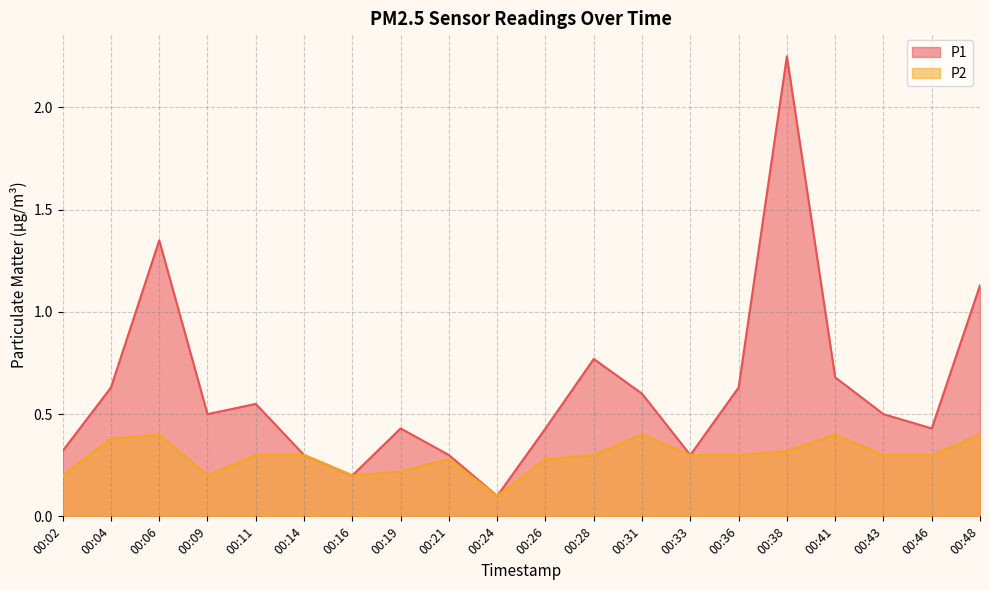

How many P2 values are between 0 and 1?

20